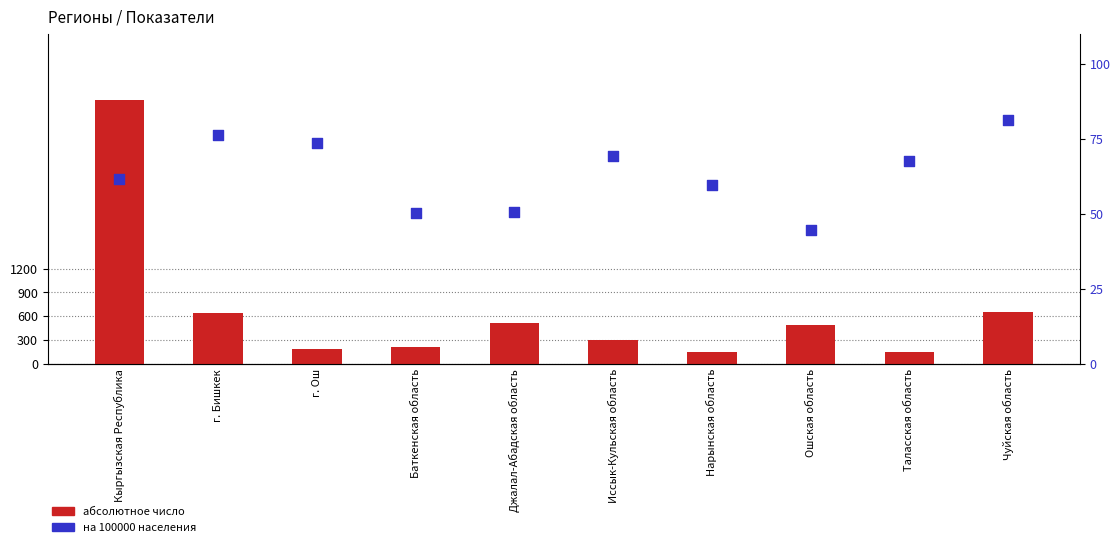

What is the total value across all series at г. Ош?

263.5